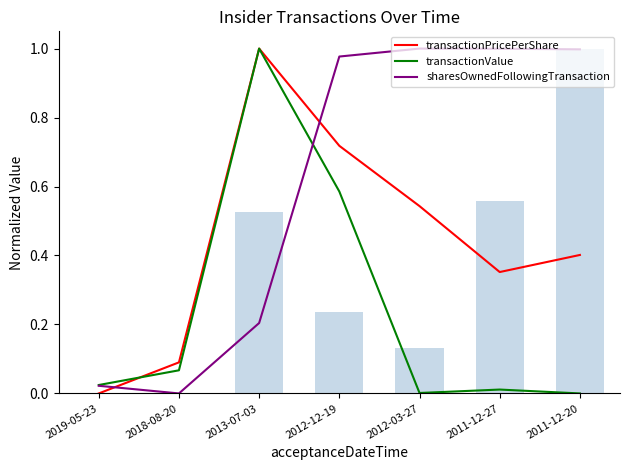

Rank the categories by transactionValue value from lowest to highest.

2011-12-20, 2012-03-27, 2011-12-27, 2019-05-23, 2018-08-20, 2012-12-19, 2013-07-03